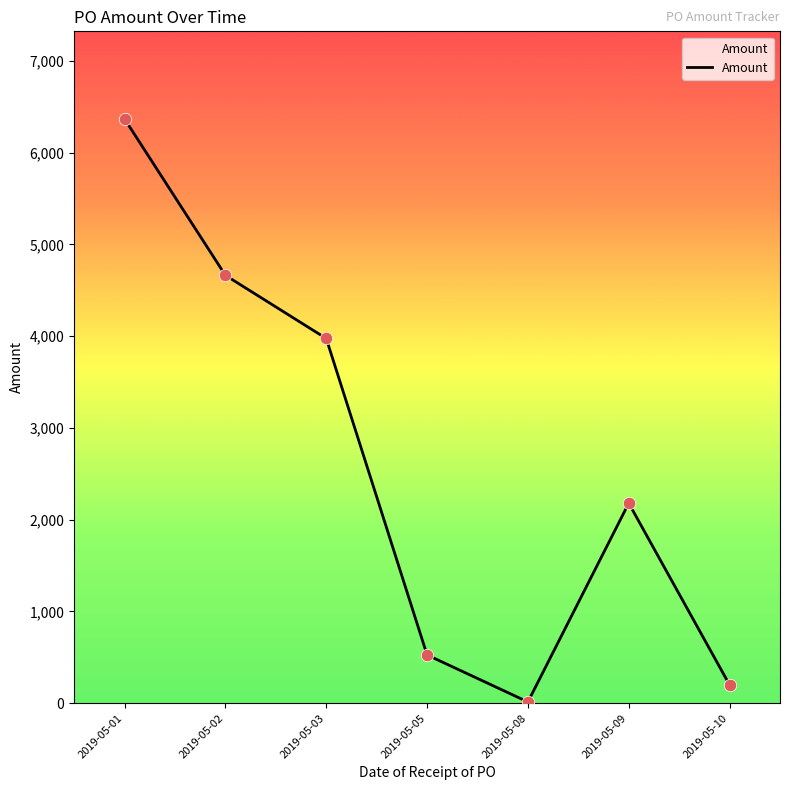

Which has a higher value, 2019-05-02 or 2019-05-08?

2019-05-02